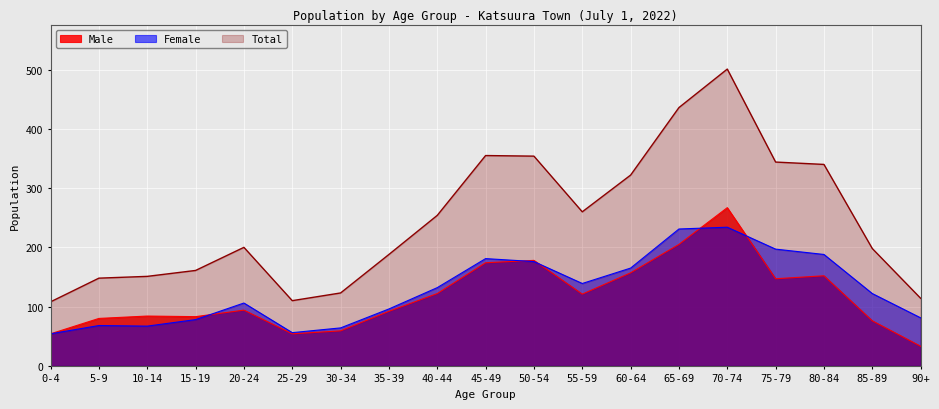

Between 55-59 and 70-74, which series saw the biggest shift?

Total